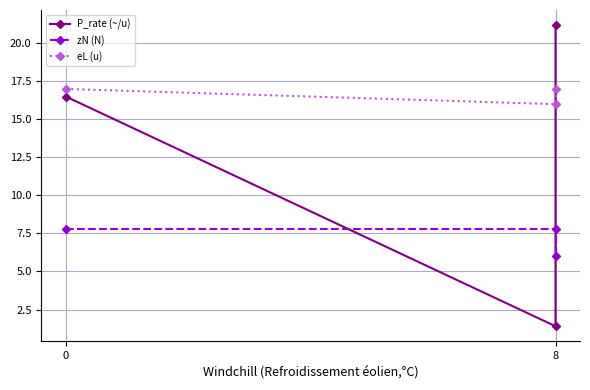

What is the difference between the highest and lowest values at 8?

14.6